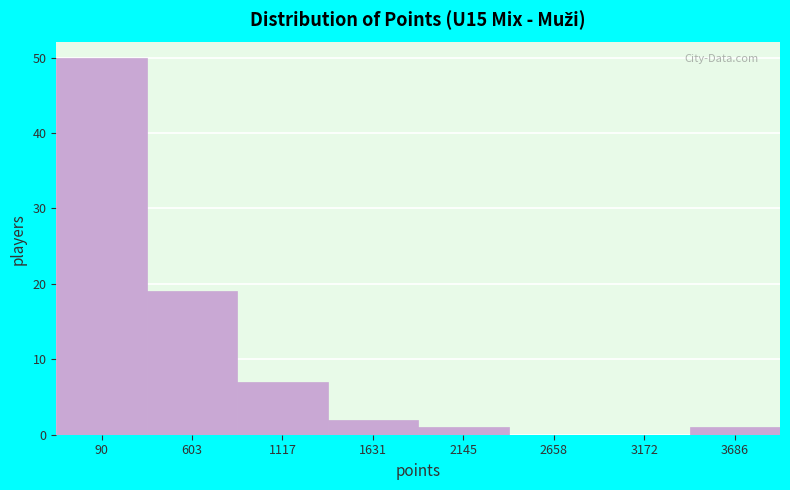

Reading left to right, transcribe all the data shown in this chart.

90=50	603=19	1117=7	1631=2	2145=1	2658=0	3172=0	3686=1